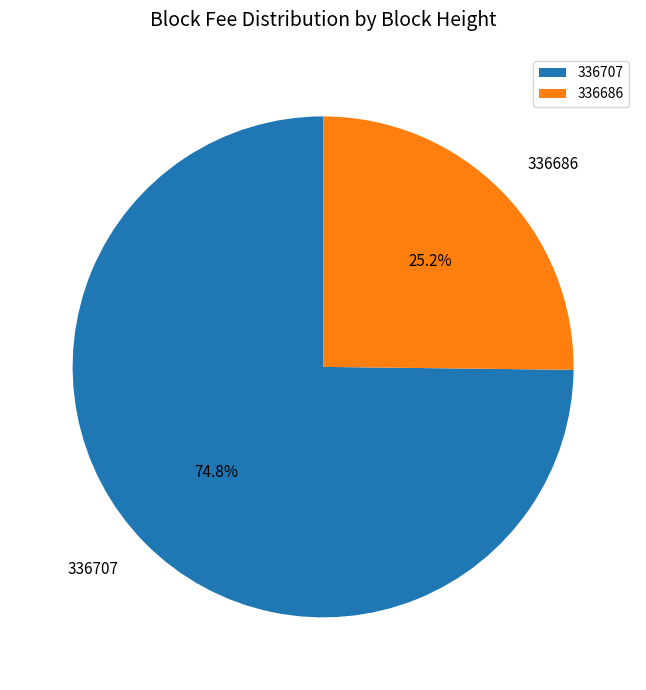

What portion of the pie excludes 336707?

25.2%